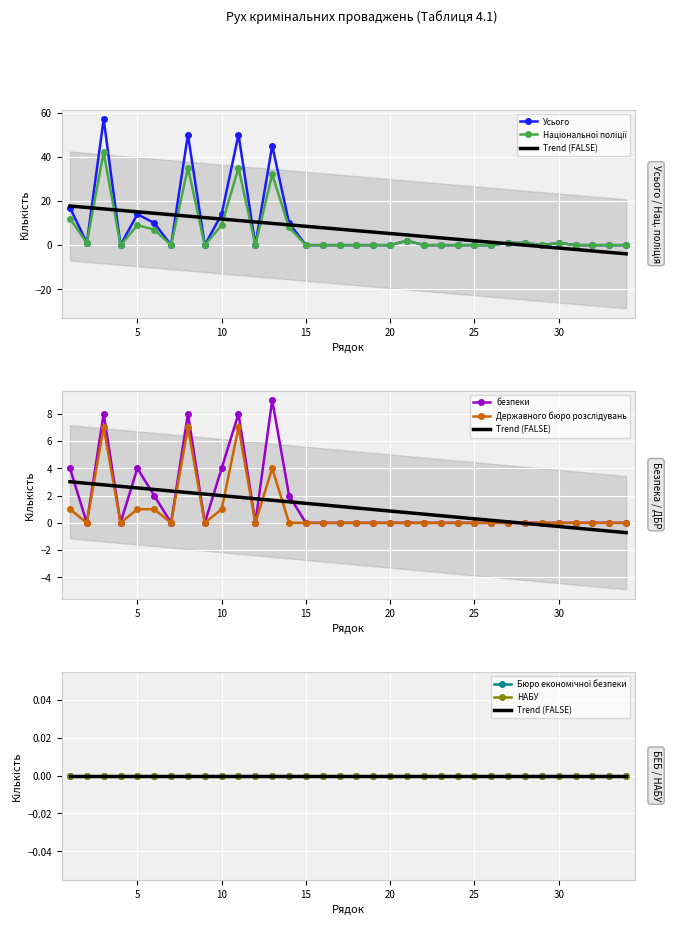

The Національної поліції series shows 1 at 30. True or false?

True